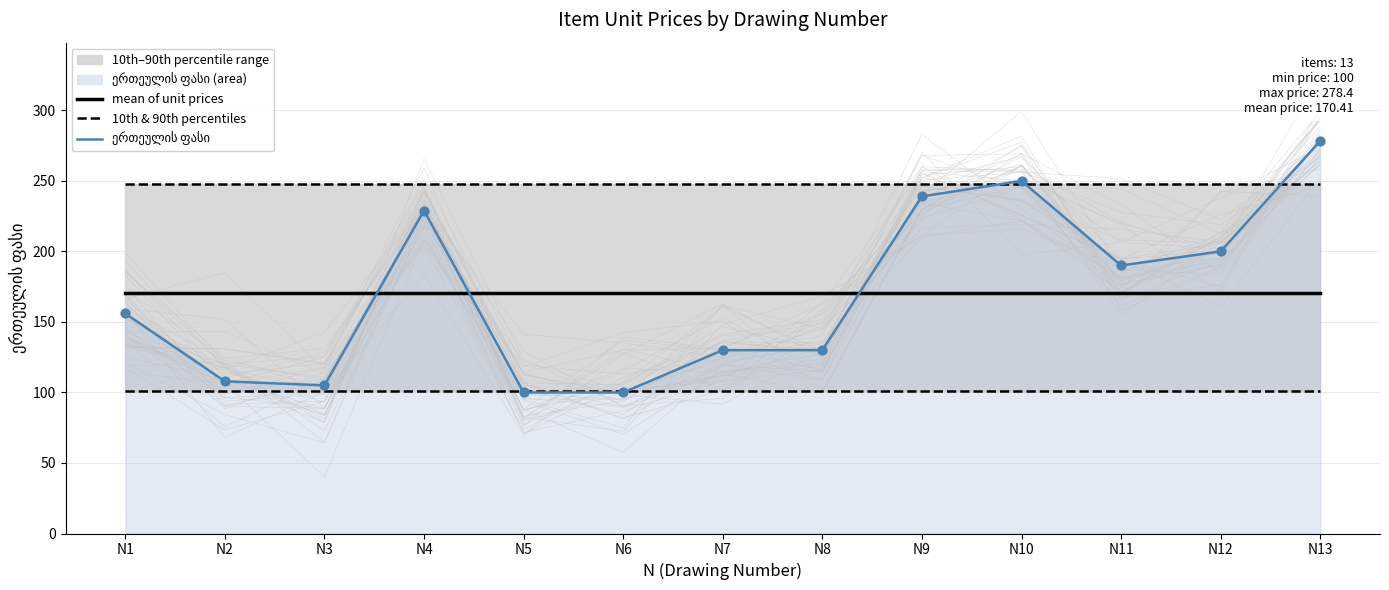

True or false: mean of unit prices and 10th & 90th percentiles intersect in this chart.

False